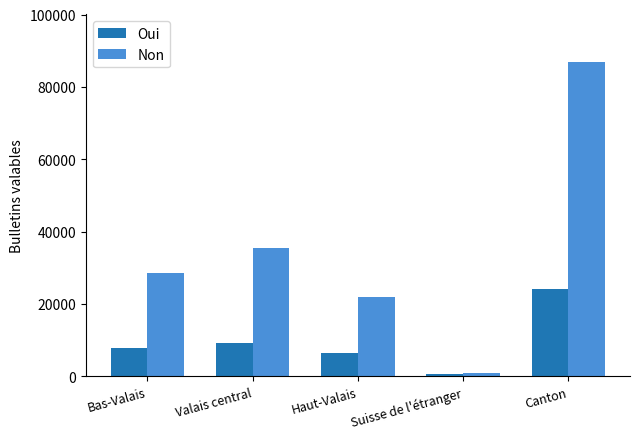

Reading right to left, what are all the values shown in this chart?

Oui: Canton=24109	Suisse de l'étranger=595	Haut-Valais=6521	Valais central=9240	Bas-Valais=7753
Non: Canton=86966	Suisse de l'étranger=975	Haut-Valais=21857	Valais central=35485	Bas-Valais=28649